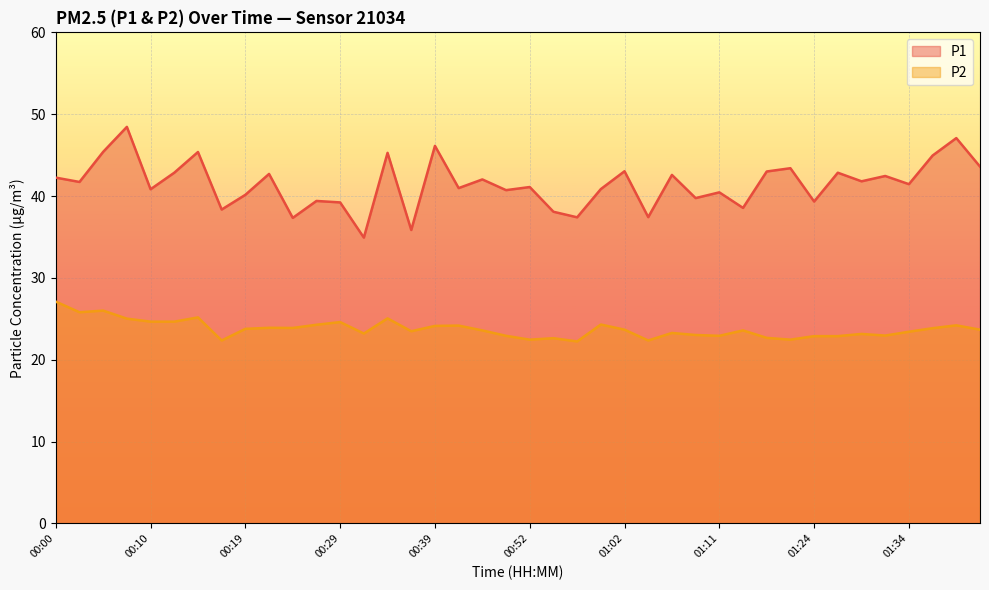

What is the lowest value of the P2 series?

22.2